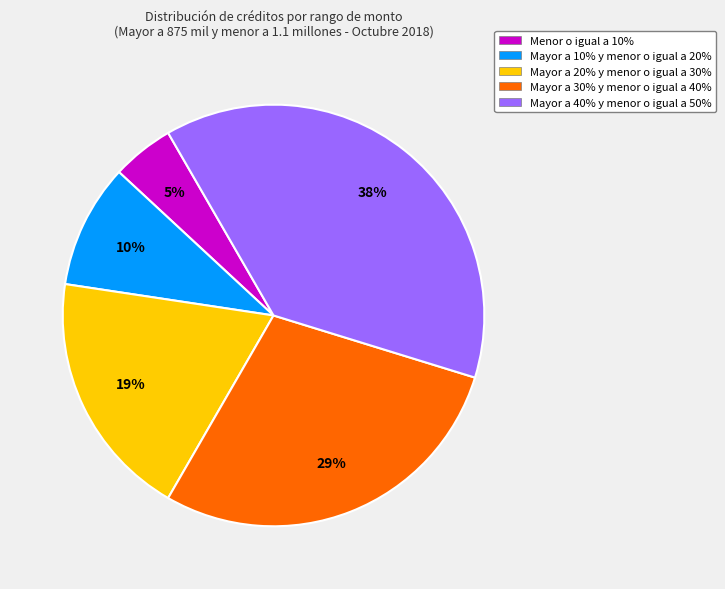

Between Mayor a 40% y menor o igual a 50% and Menor o igual a 10%, which is larger?

Mayor a 40% y menor o igual a 50%